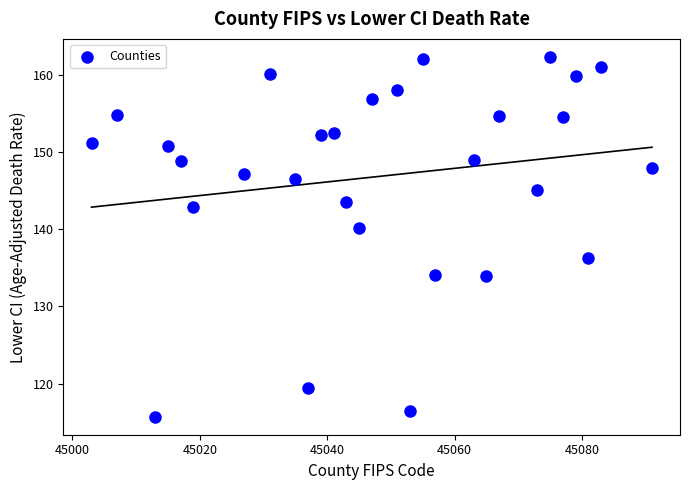

What is the range of X values (max minus min)?

88.0